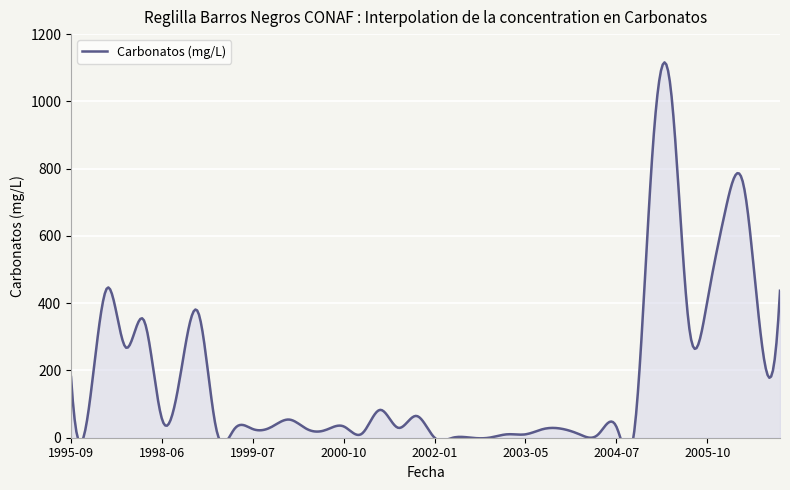

What value does the data have at 2003-01?

10.2